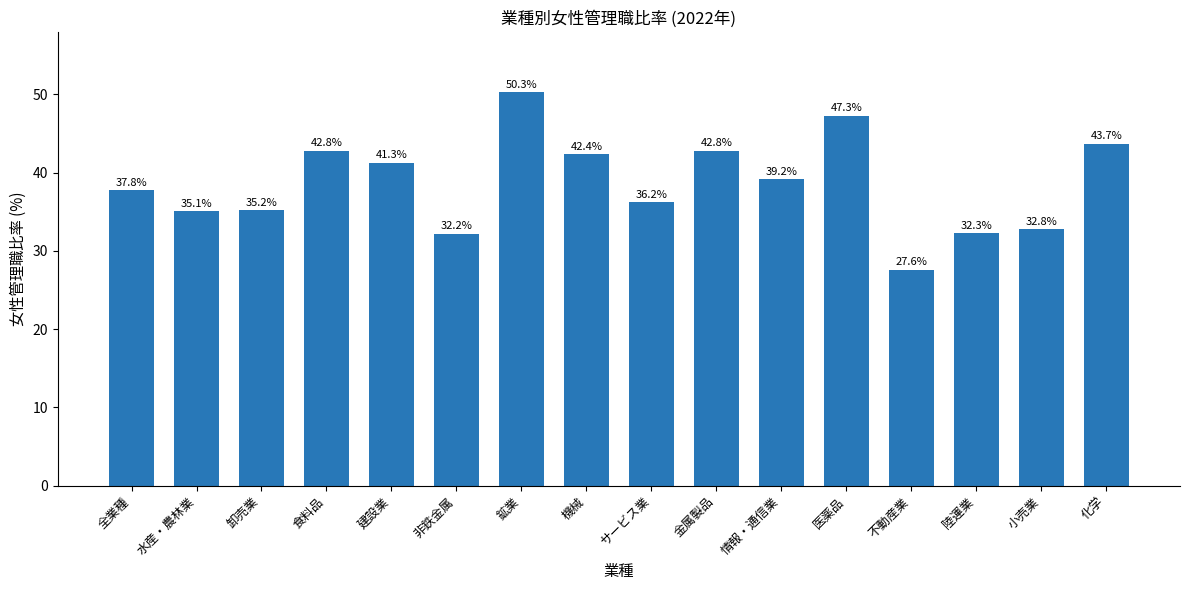

Which has a higher value, 食料品 or 化学?

化学